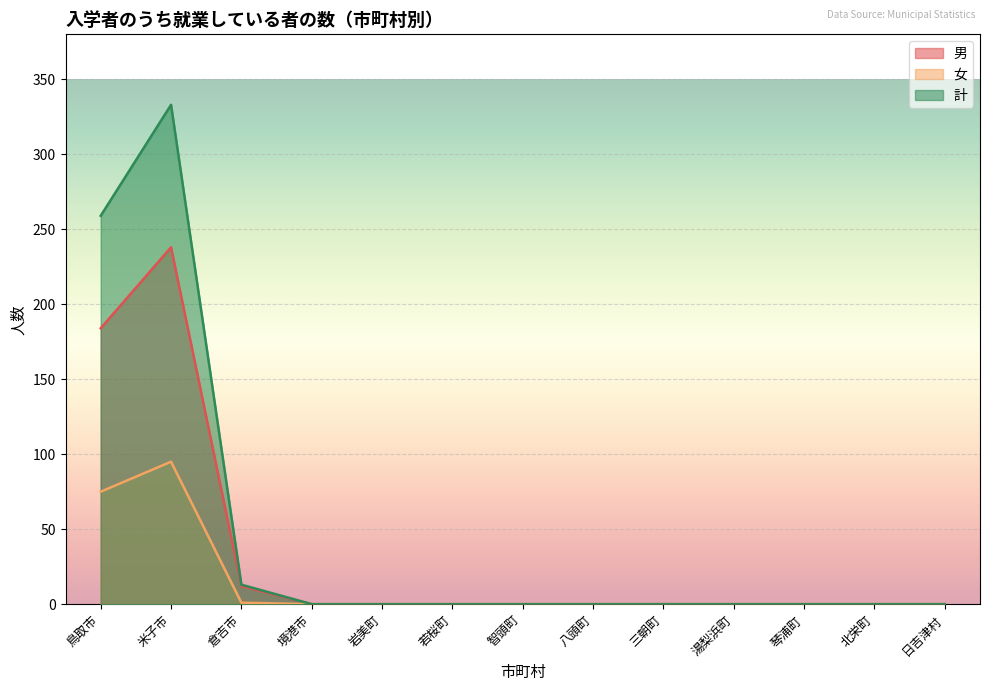

How many distinct data groups are displayed?

3